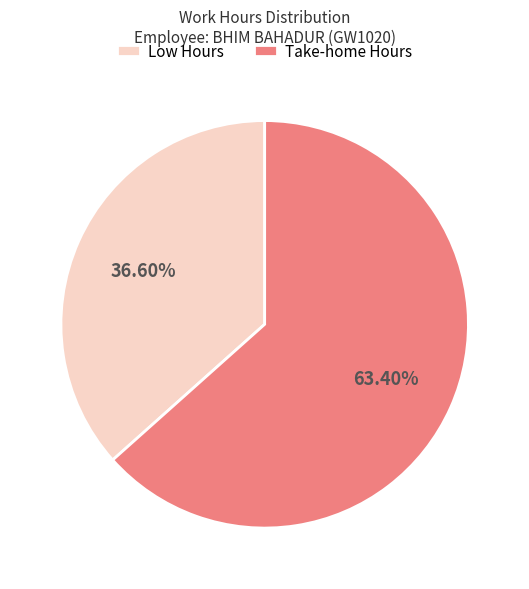

Does any single category account for the majority?

Yes